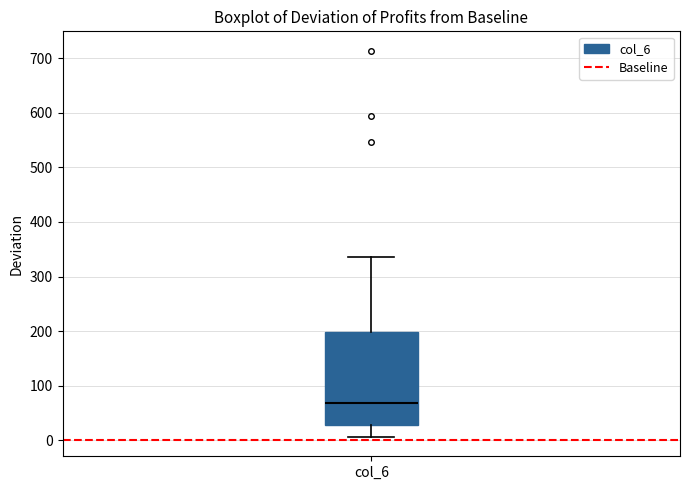

Read this box plot against the y-axis: the position of the median line, the range covered by the box, and the ends of both whiskers. The values are not printed on the chart, so give them approximately, as read against the axis.

median 70, box 30 to 200, whiskers 10 to 340